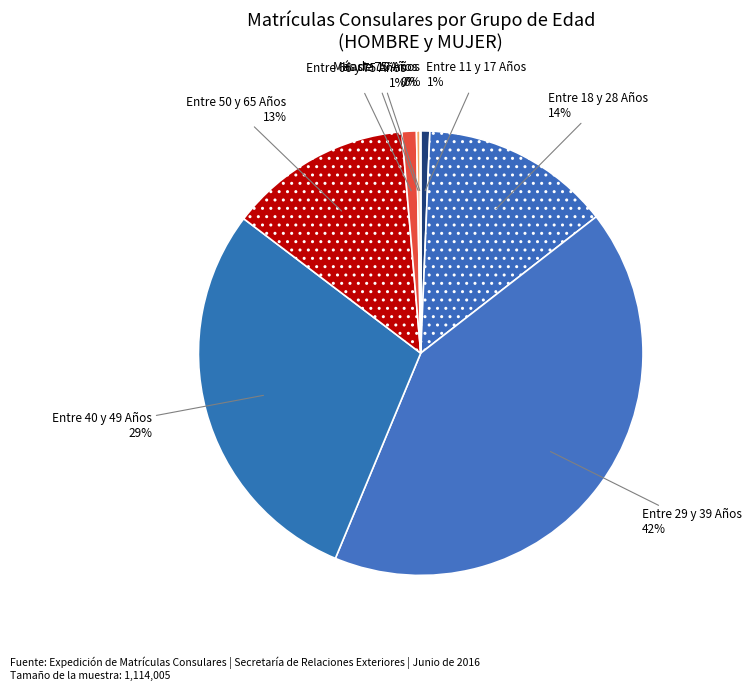

Which category has the biggest portion of the pie?

HOMBRE Entre 29 y 39